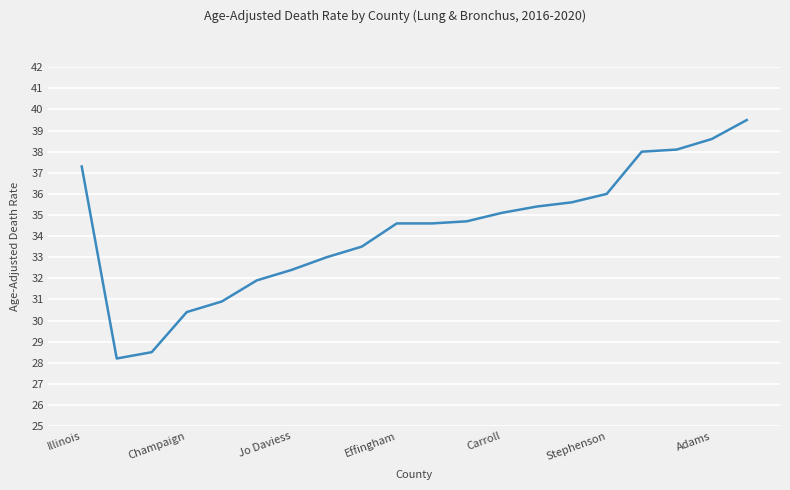

How many lines are shown in the chart?

1